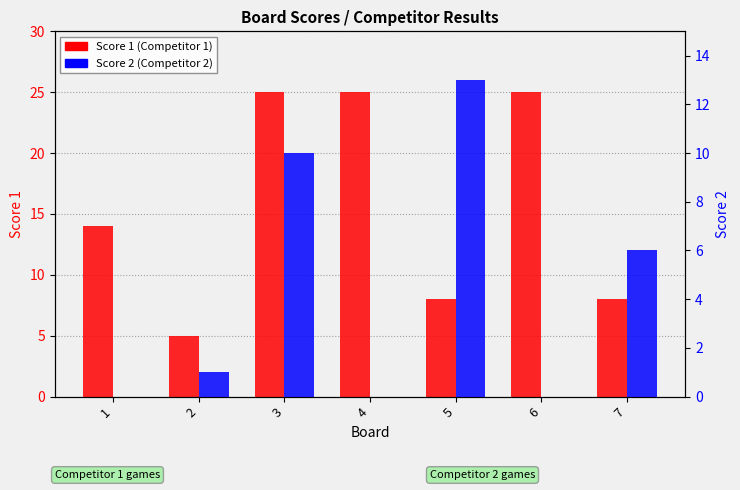

Reading left to right, extract all data points from this chart.

Score 1: 14	5	25	25	8	25	8
Score 2: 0	1	10	0	13	0	6